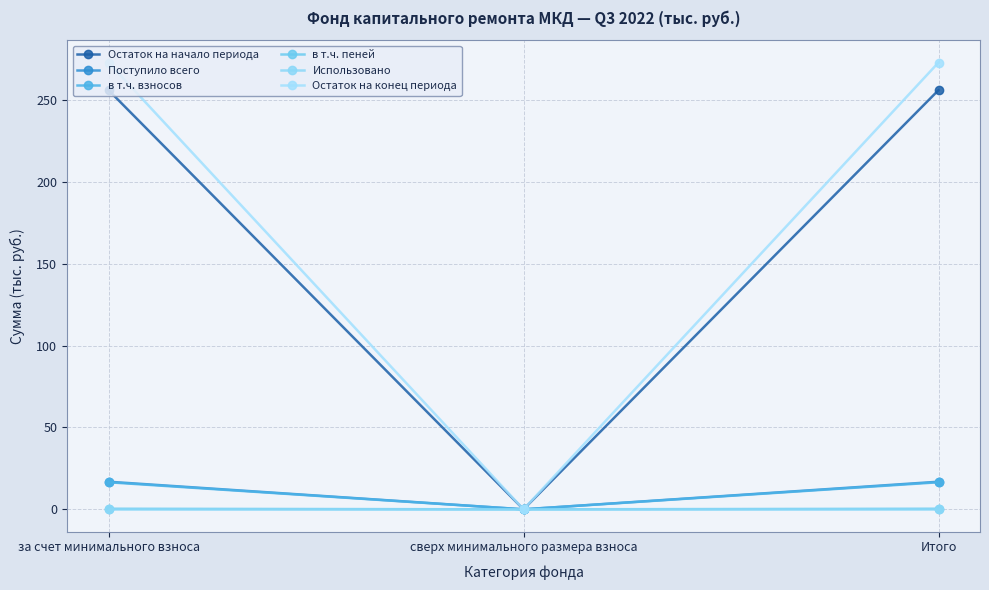

List the series in order of their peak value, lowest first.

Использовано, в т.ч. пеней, в т.ч. взносов, Поступило всего, Остаток на начало периода, Остаток на конец периода